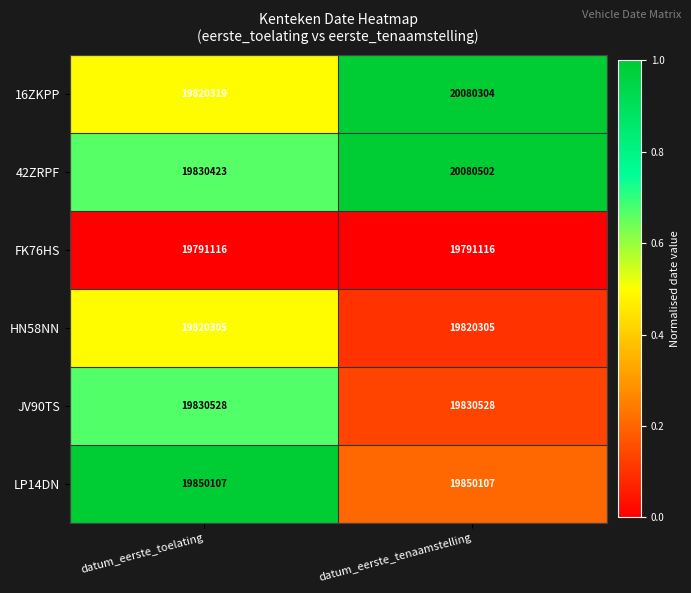

How many data points does each series have?

2